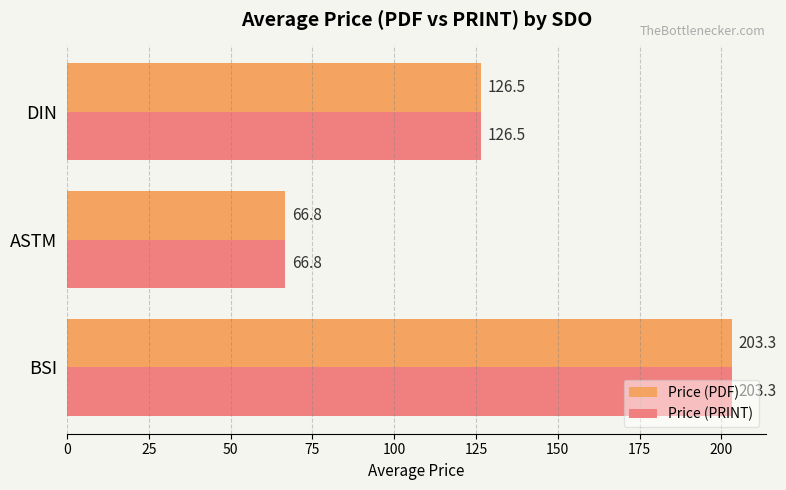

What is the average value of the Price (PDF) series?

132.2